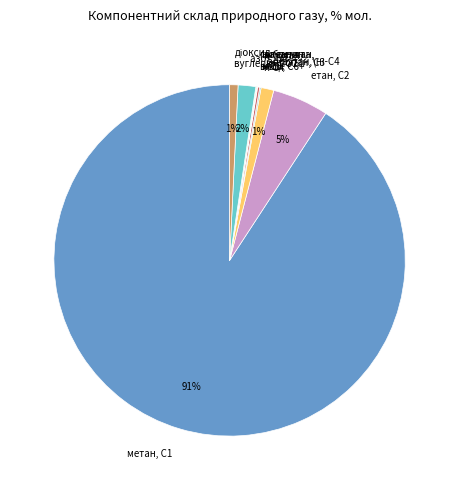

Is there a majority slice in this chart?

Yes